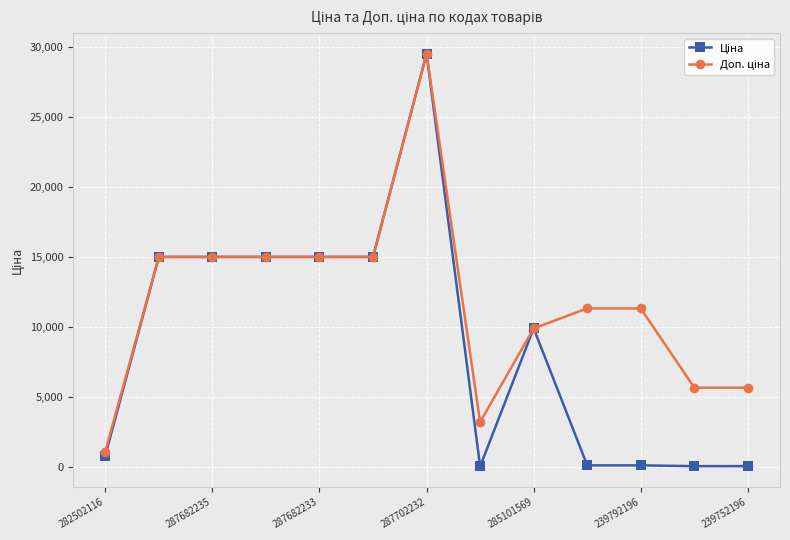

What is the average value of the Ціна series?

8903.0